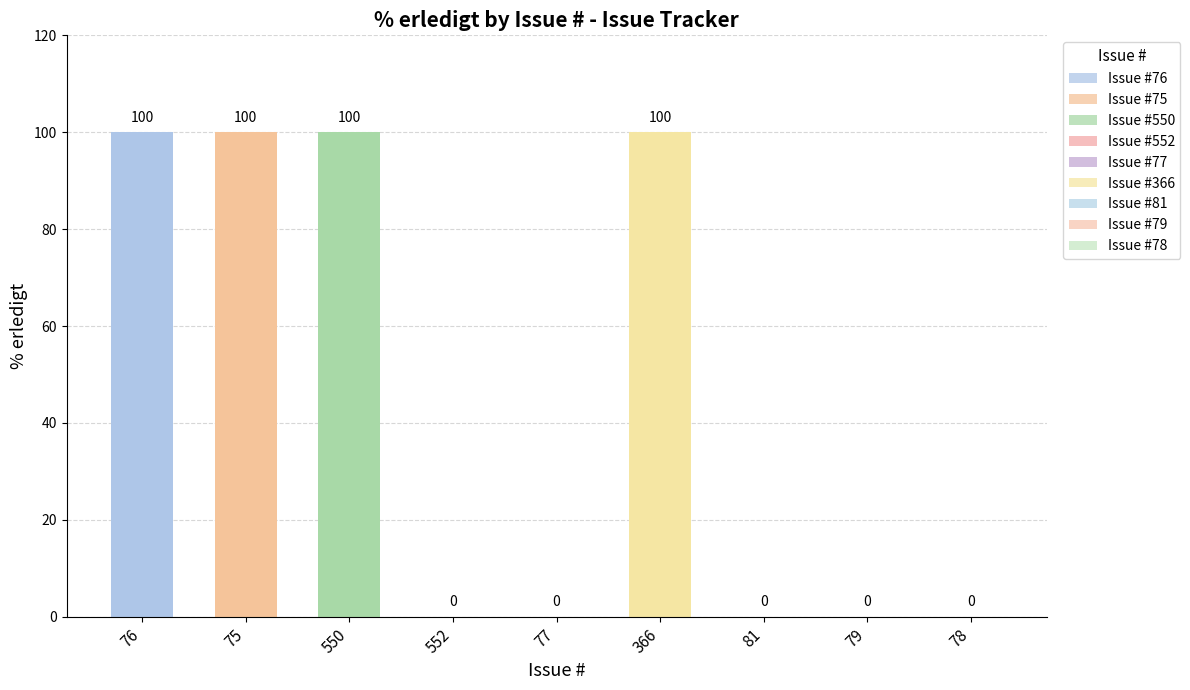

What position from the left is 552?

4